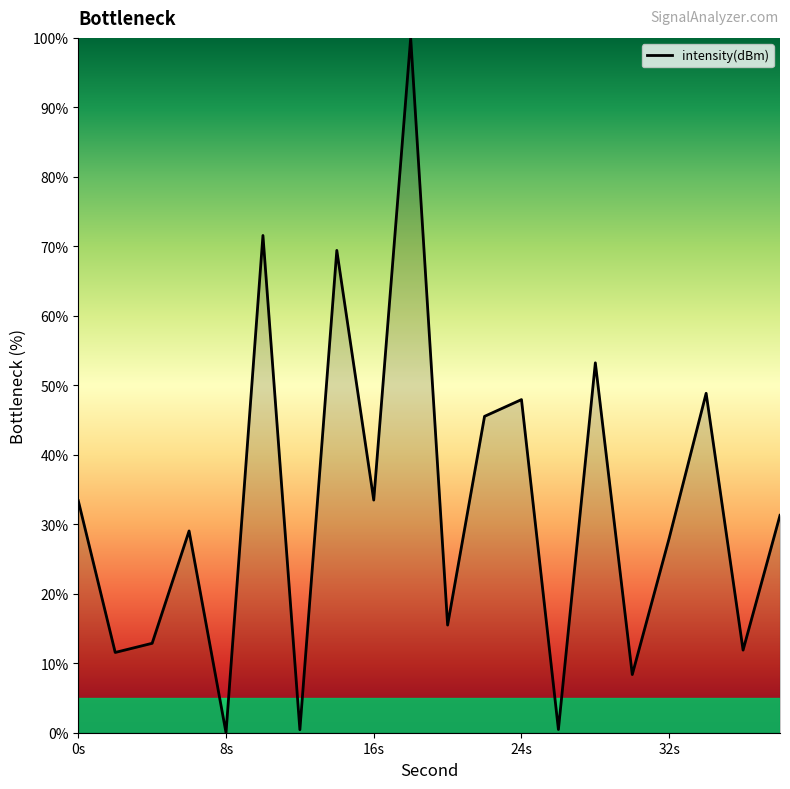

Does the chart display data point markers on the line(s)?

No